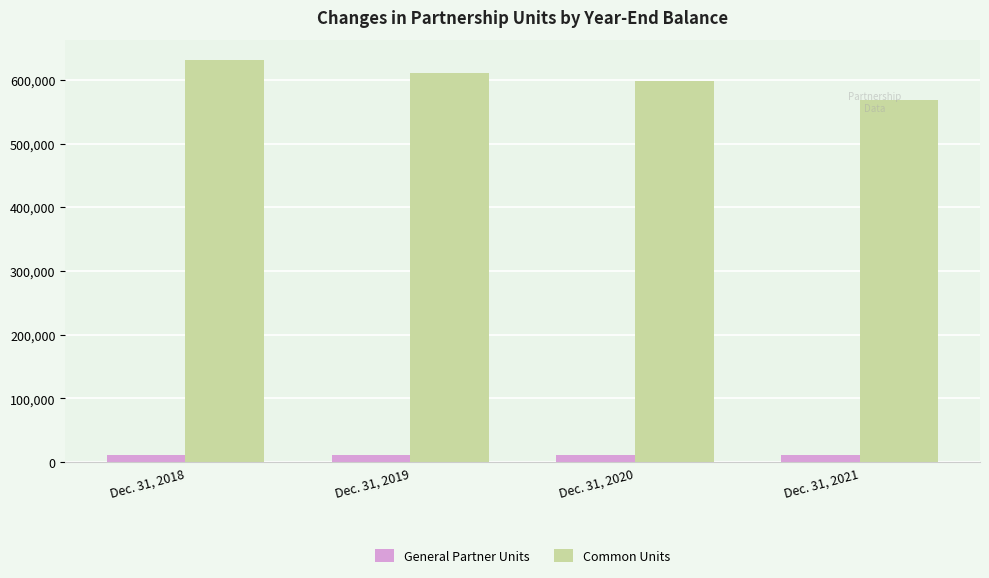

At how many categories does at least one series exceed 394138?

4